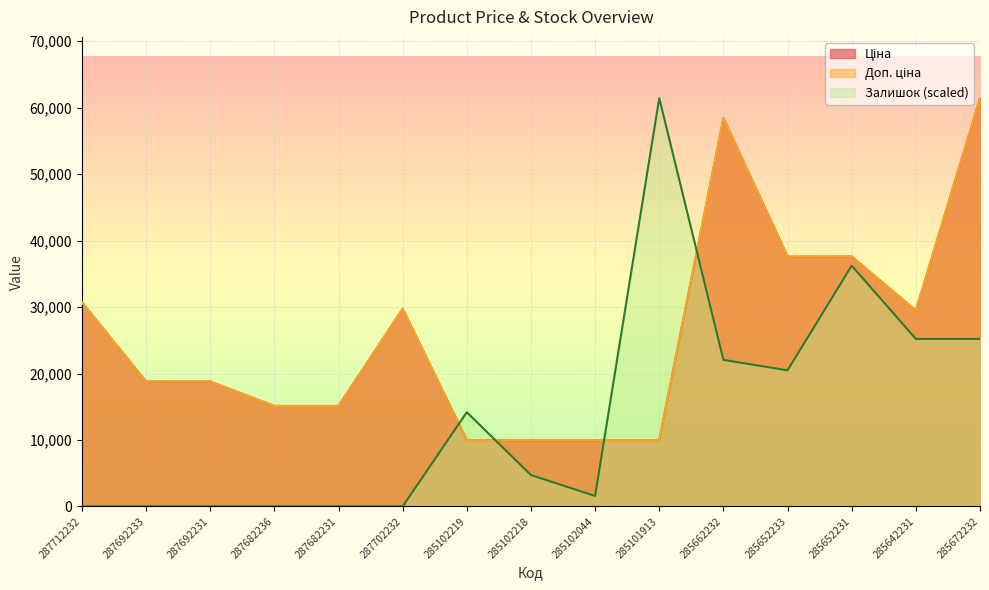

Rank the series by their maximum value, from highest to lowest.

Ціна, Доп. ціна, Залишок